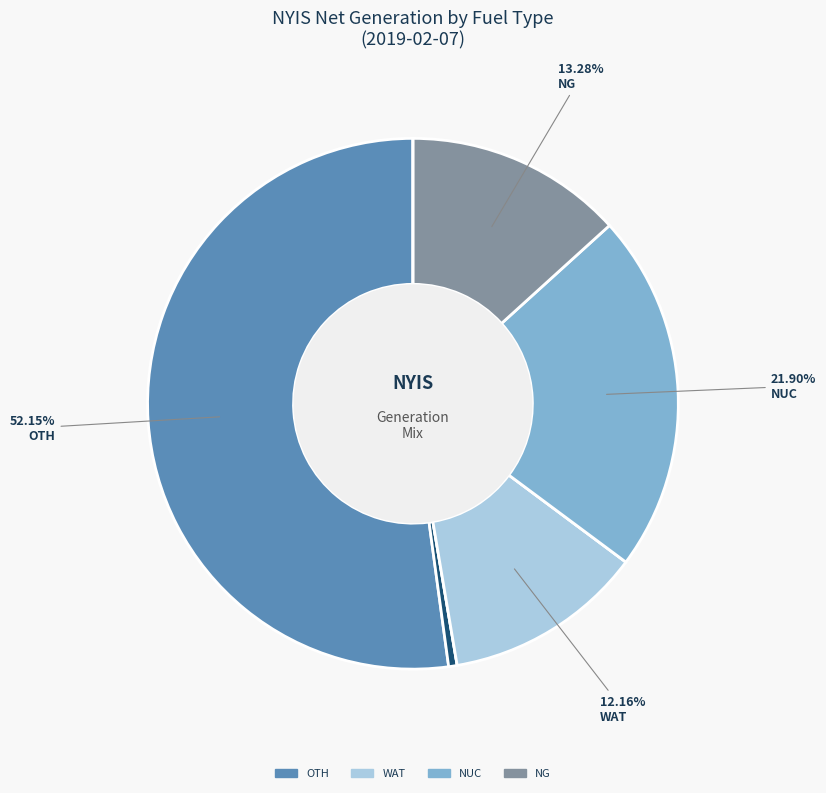

To the nearest percent, what is the difference between the largest and smallest slice percentages?

52%